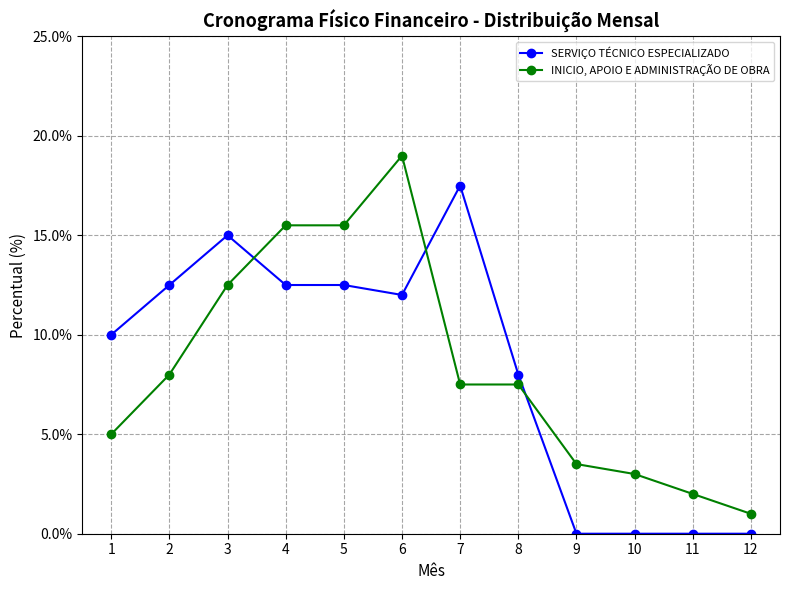

What is the spread (max minus min) of values at 11?

2.0